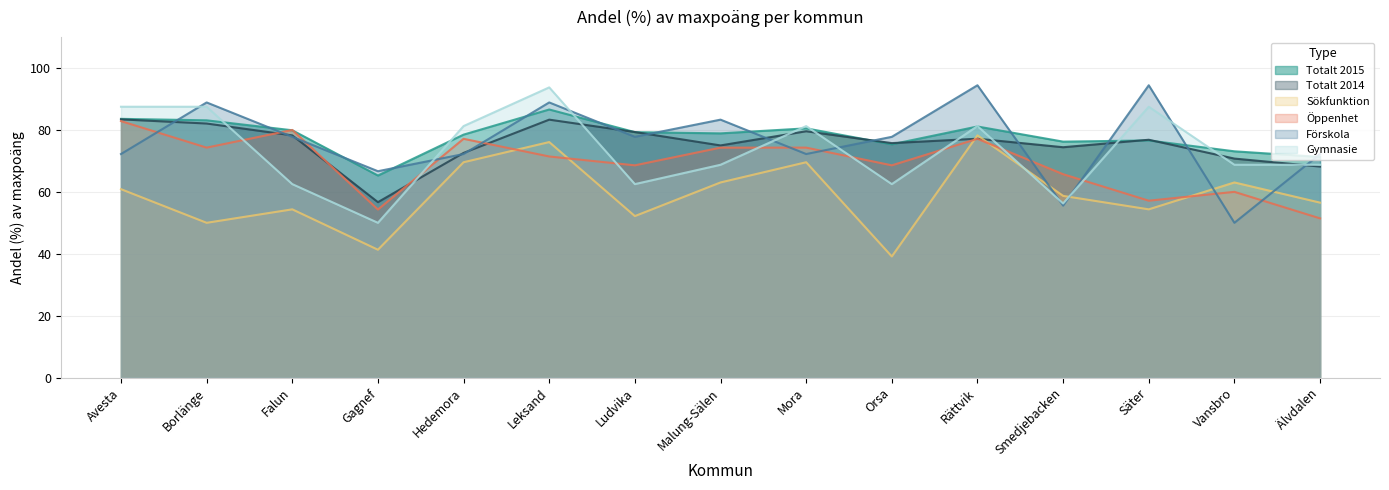

The Totalt 2014 series shows 81.2 at Gagnef. True or false?

False